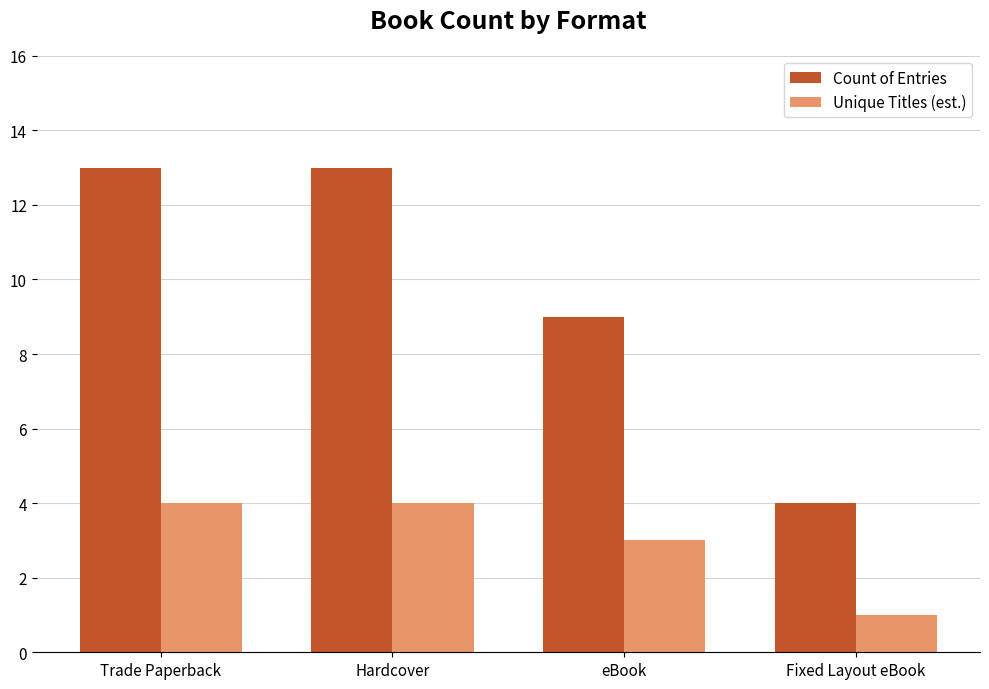

What is the label of the 4th bar from the left?

Fixed Layout eBook